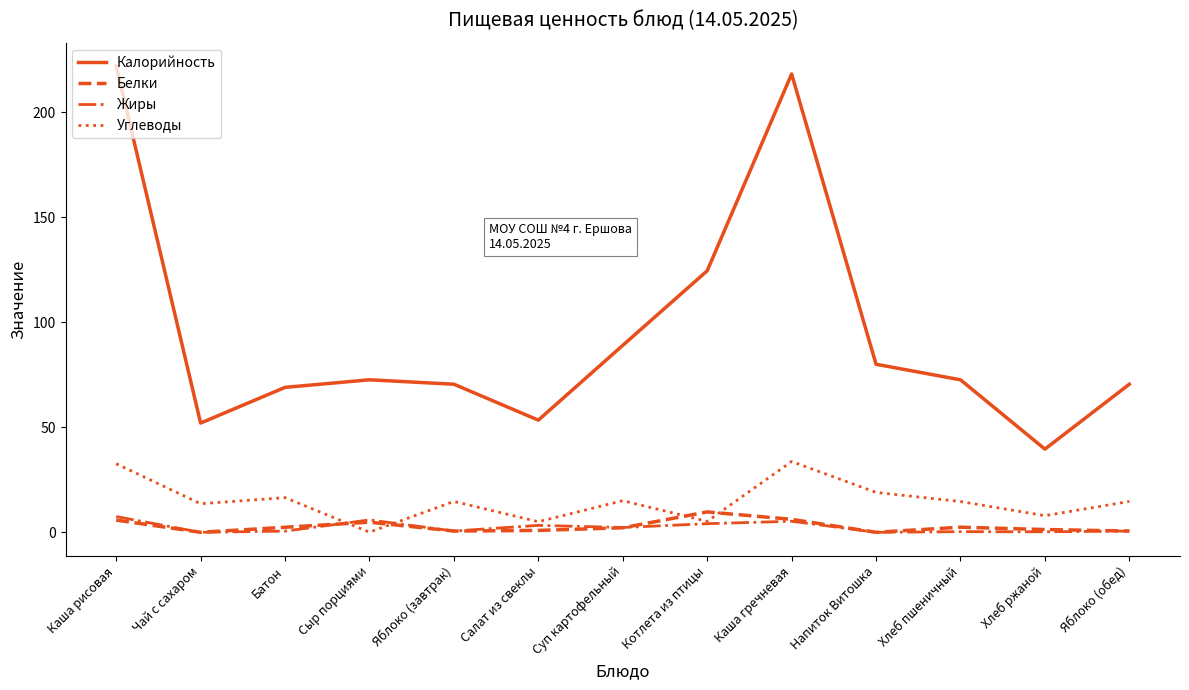

How many interior local valleys does the Углеводы series have?

5